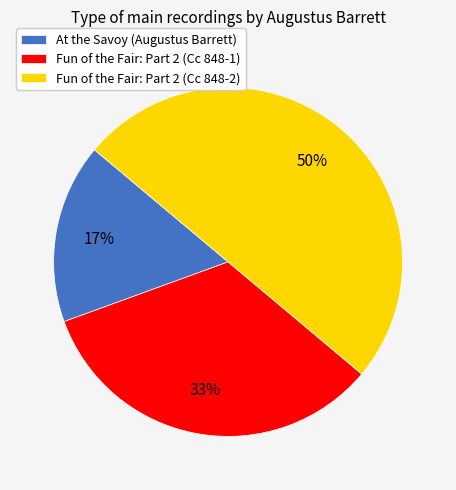

What is the largest slice in the pie chart?

Fun of the Fair: Part 2 (Cc 848-2)